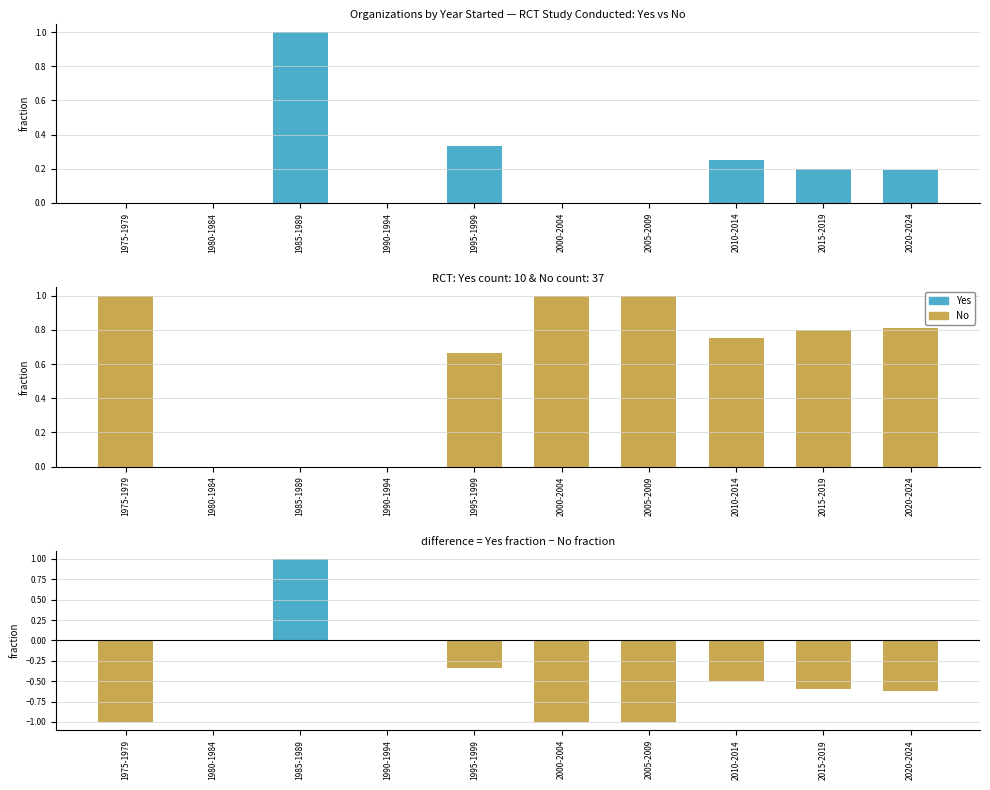

What position from the left is 1975-1979?

1